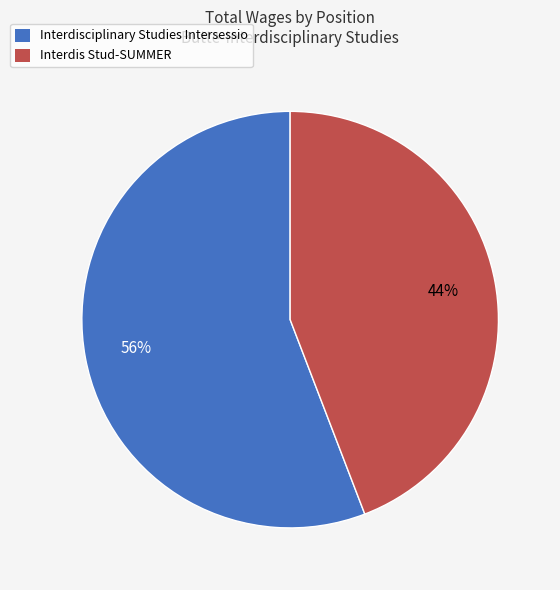

Is it true that Interdis Stud-SUMMER is 44% of the pie?

True